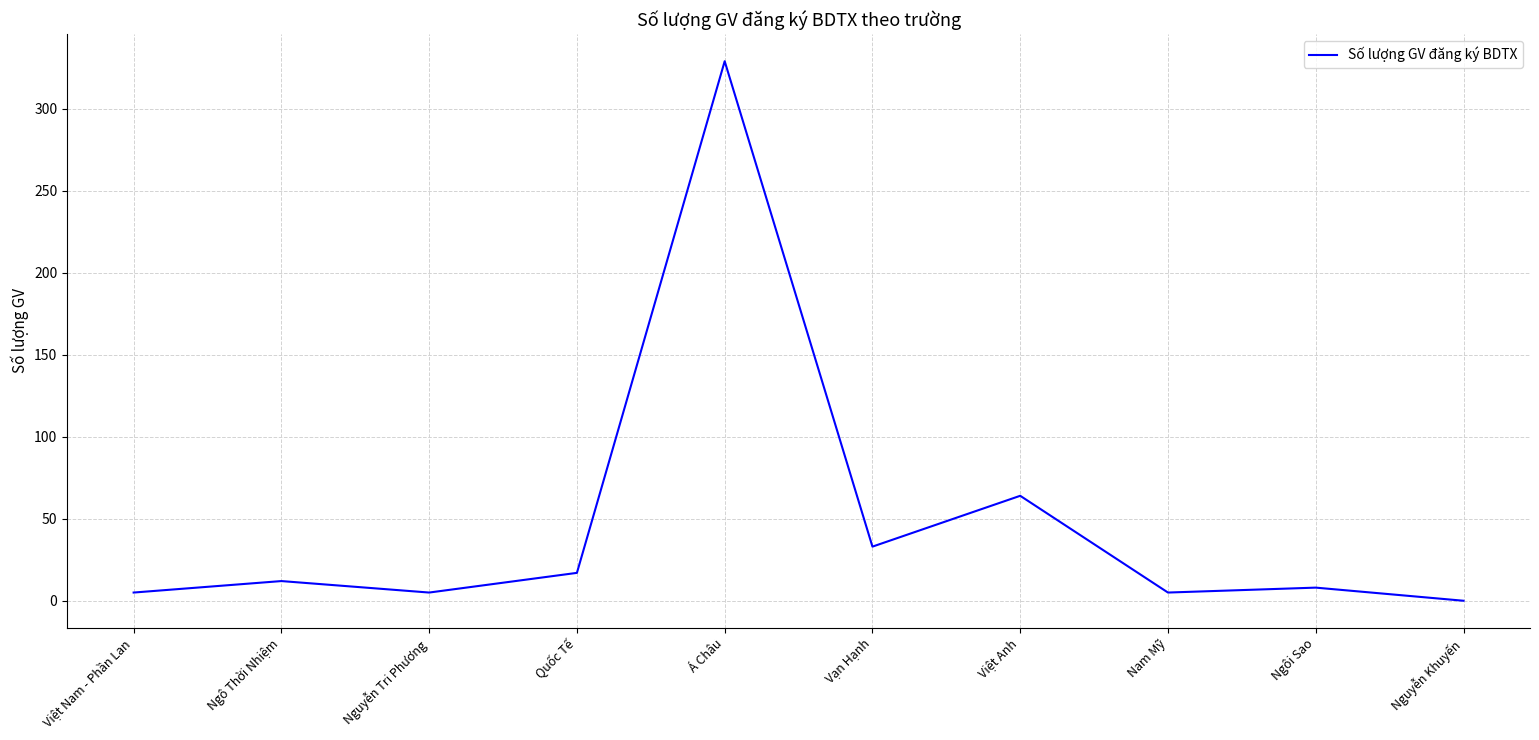

What is the greatest value displayed?

329